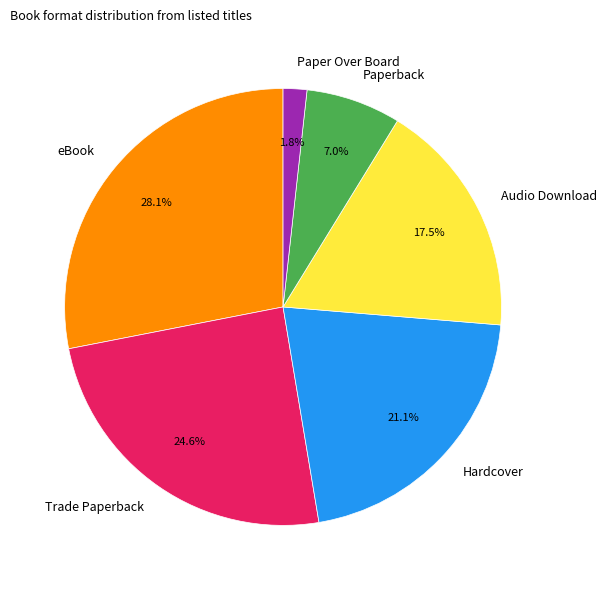

Does eBook represent more than half of the total?

No